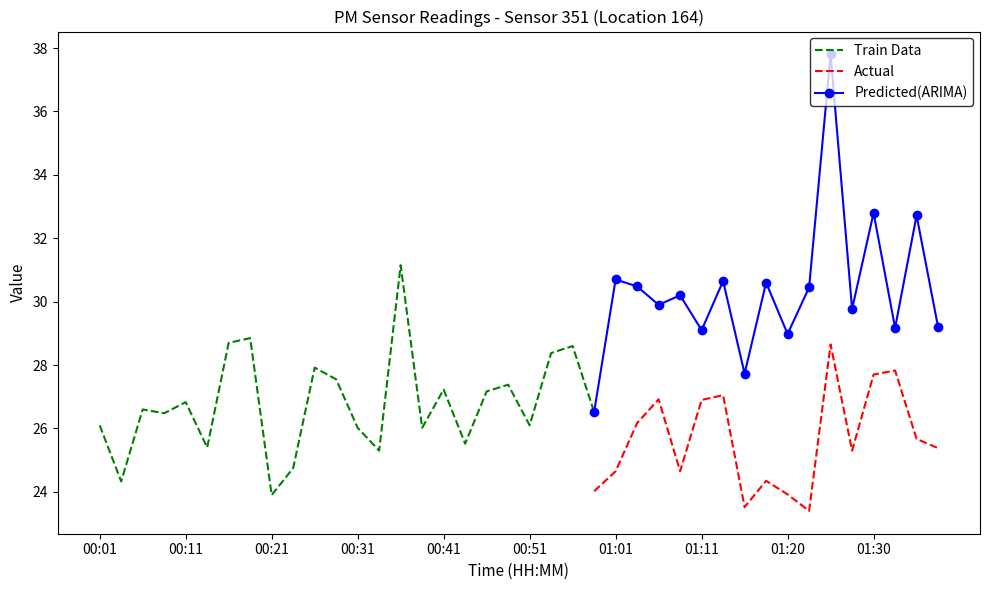

True or false: Actual and Predicted(ARIMA) cross at least once.

False